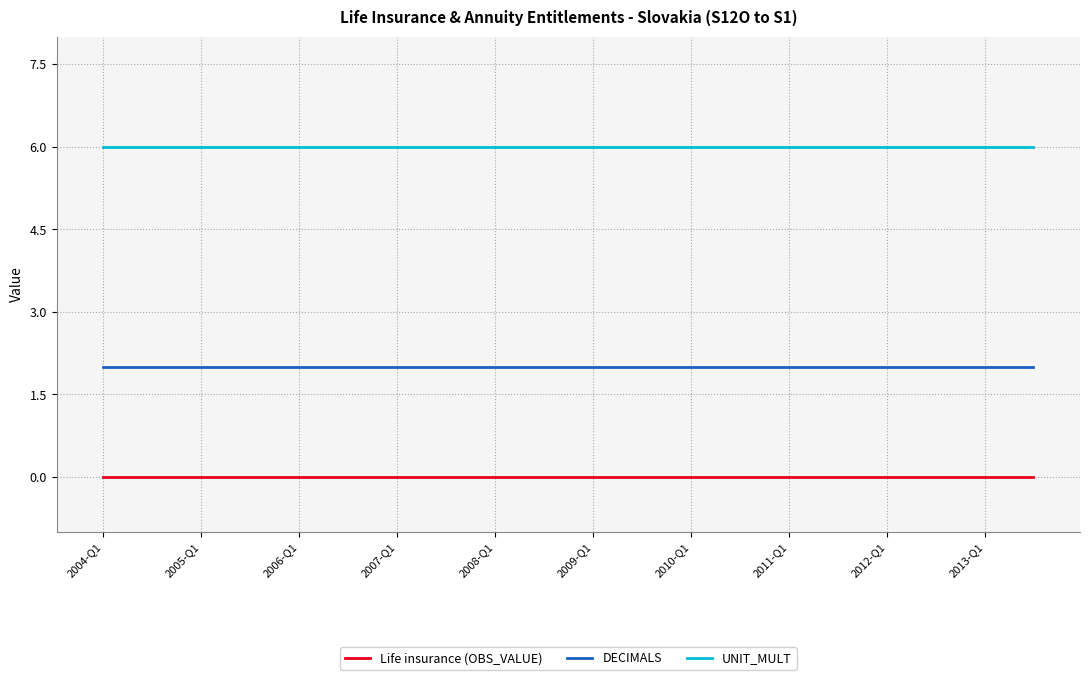

True or false: UNIT_MULT and Life insurance (OBS_VALUE) cross at least once.

False